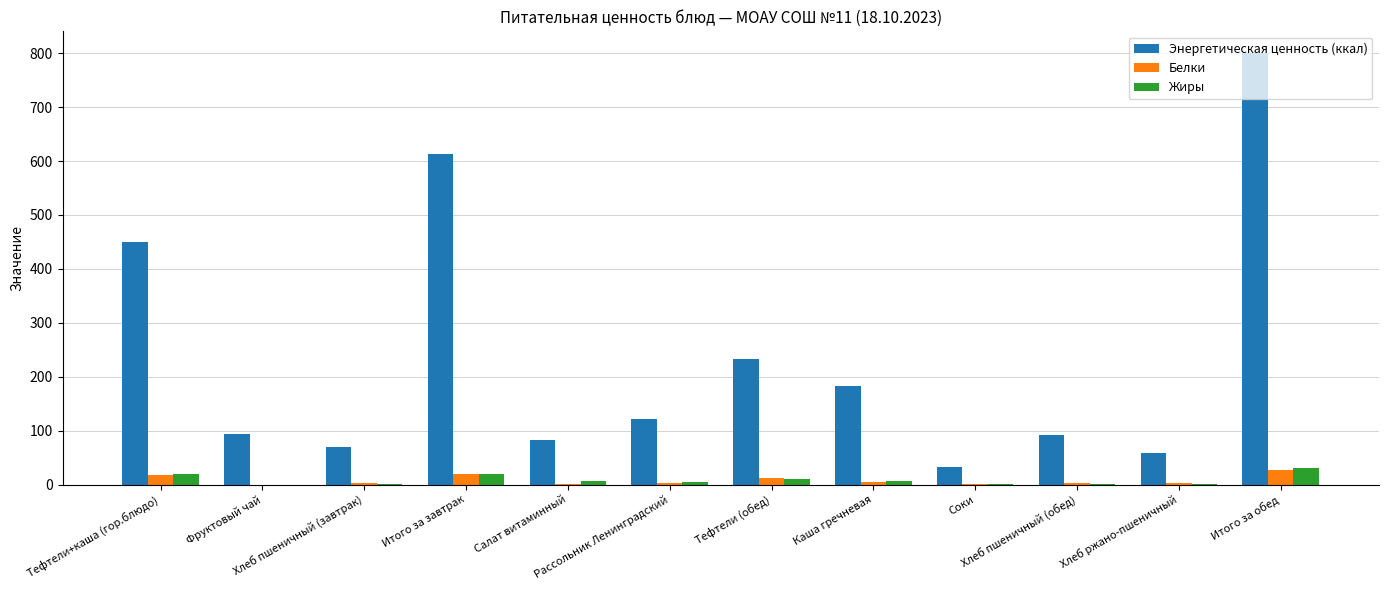

Read the Энергетическая ценность (ккал) value at Хлеб пшеничный (обед).

91.7